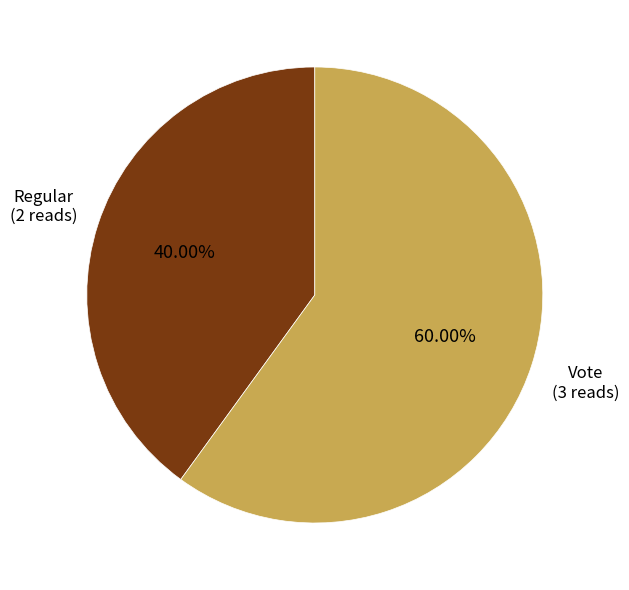

To the nearest percent, what is the difference between the Vote and Regular slice percentages?

20%